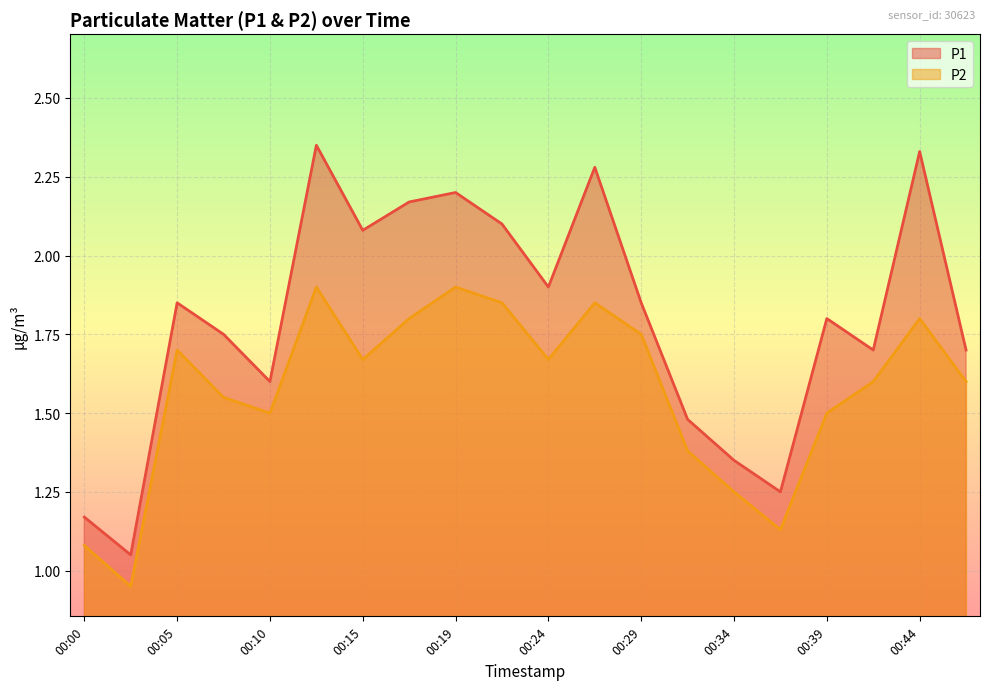

At which label does P2 first exceed 1?

00:00